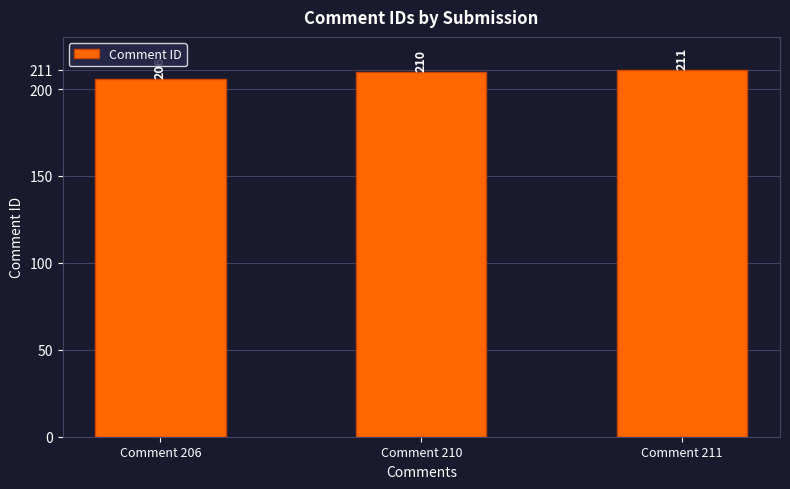

What is the average value?

209